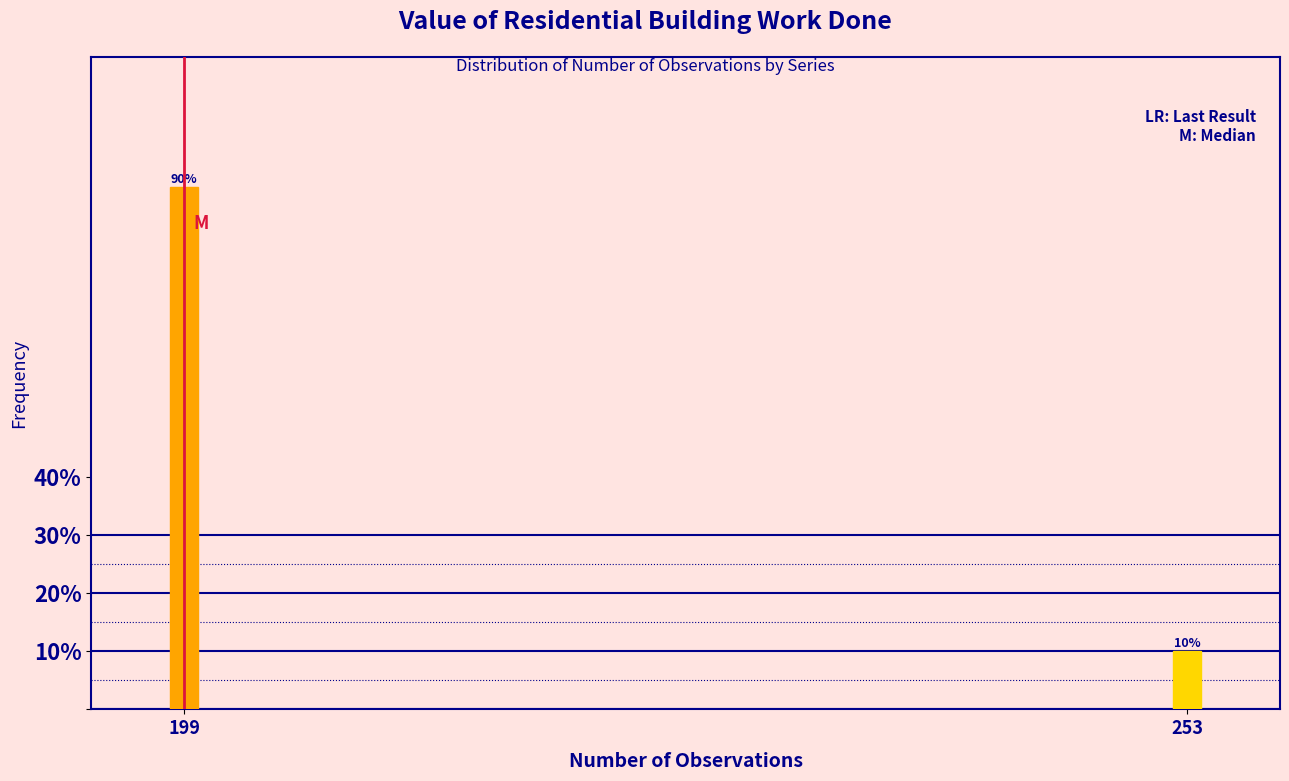

Reading left to right, what are all the values shown in this chart?

199=90	253=10